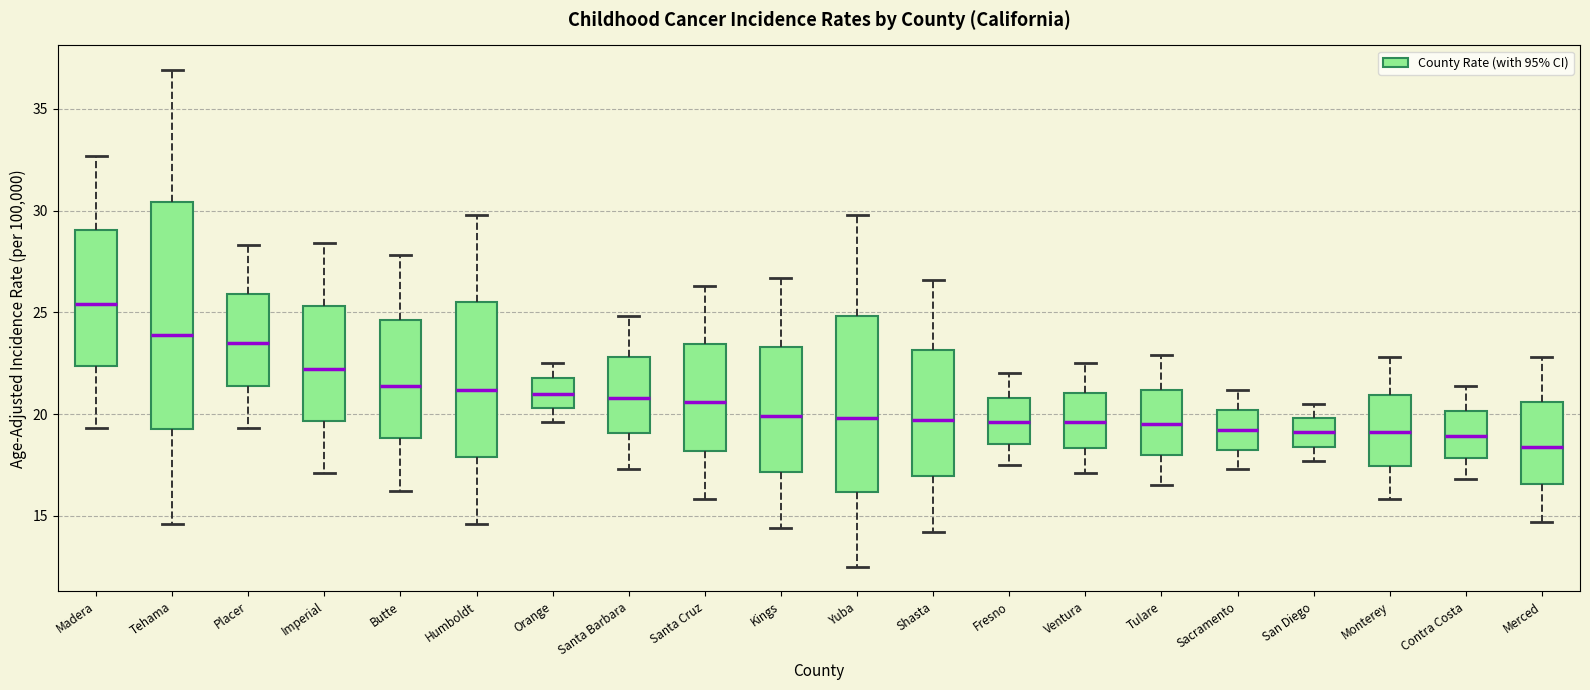

Comparing the boxes themselves (not the whiskers), which one is the tallest?

Tehama